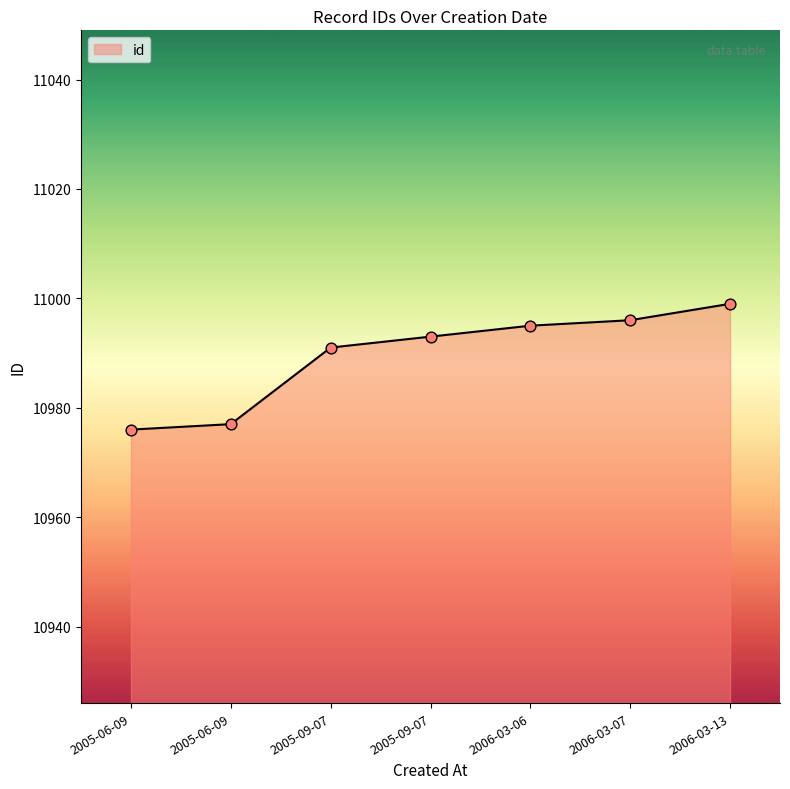

What is the change in value from 2005-06-09 to 2006-03-06?

+18